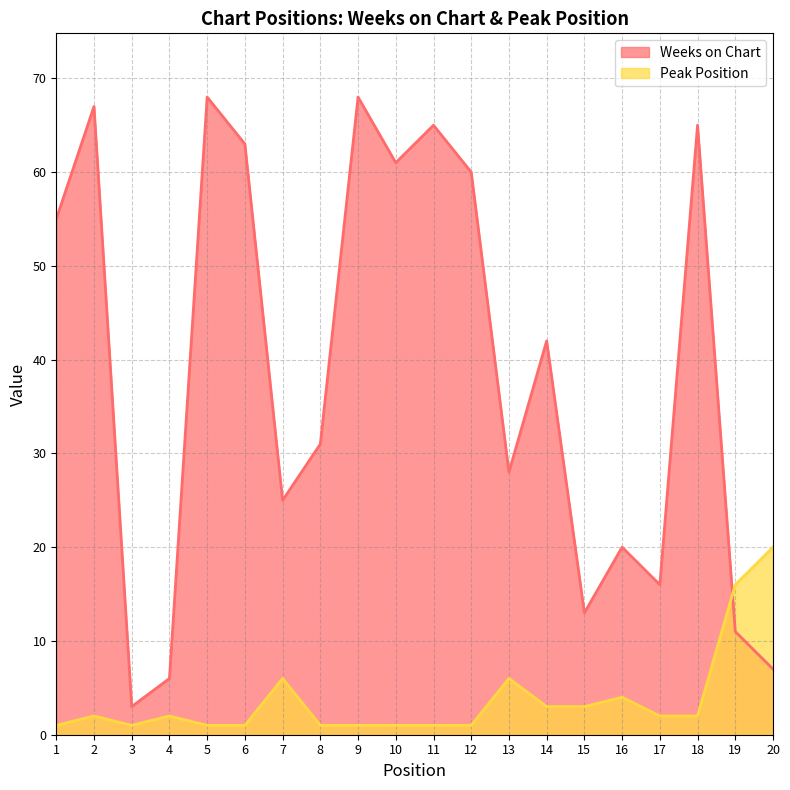

Which series has the largest range (max minus min)?

Weeks on Chart